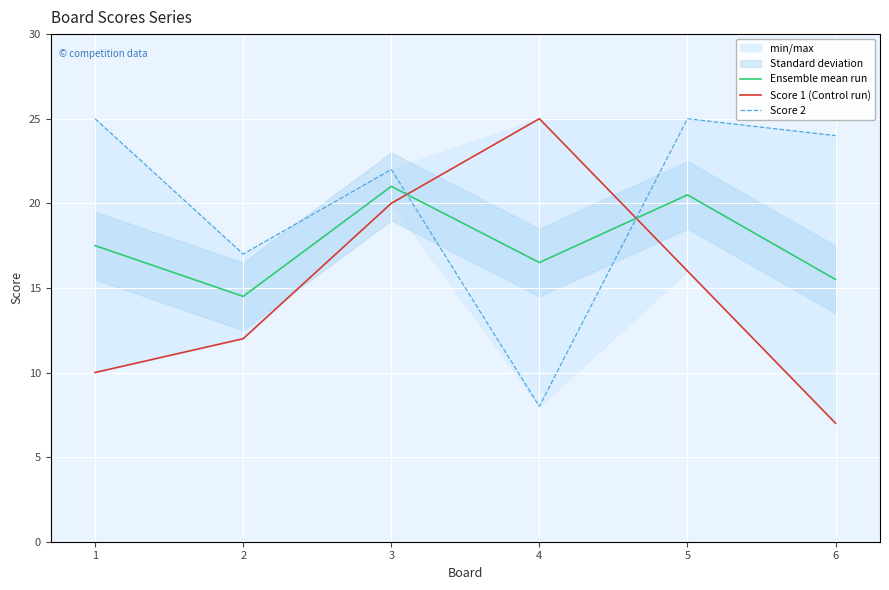

What is the value of the Score 2 point at the 2nd from the left?

17.0